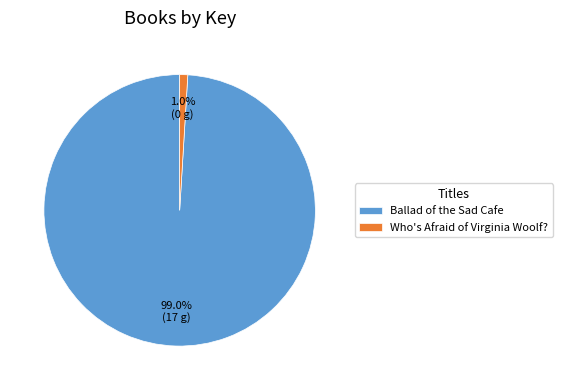

Does any single category account for the majority?

Yes